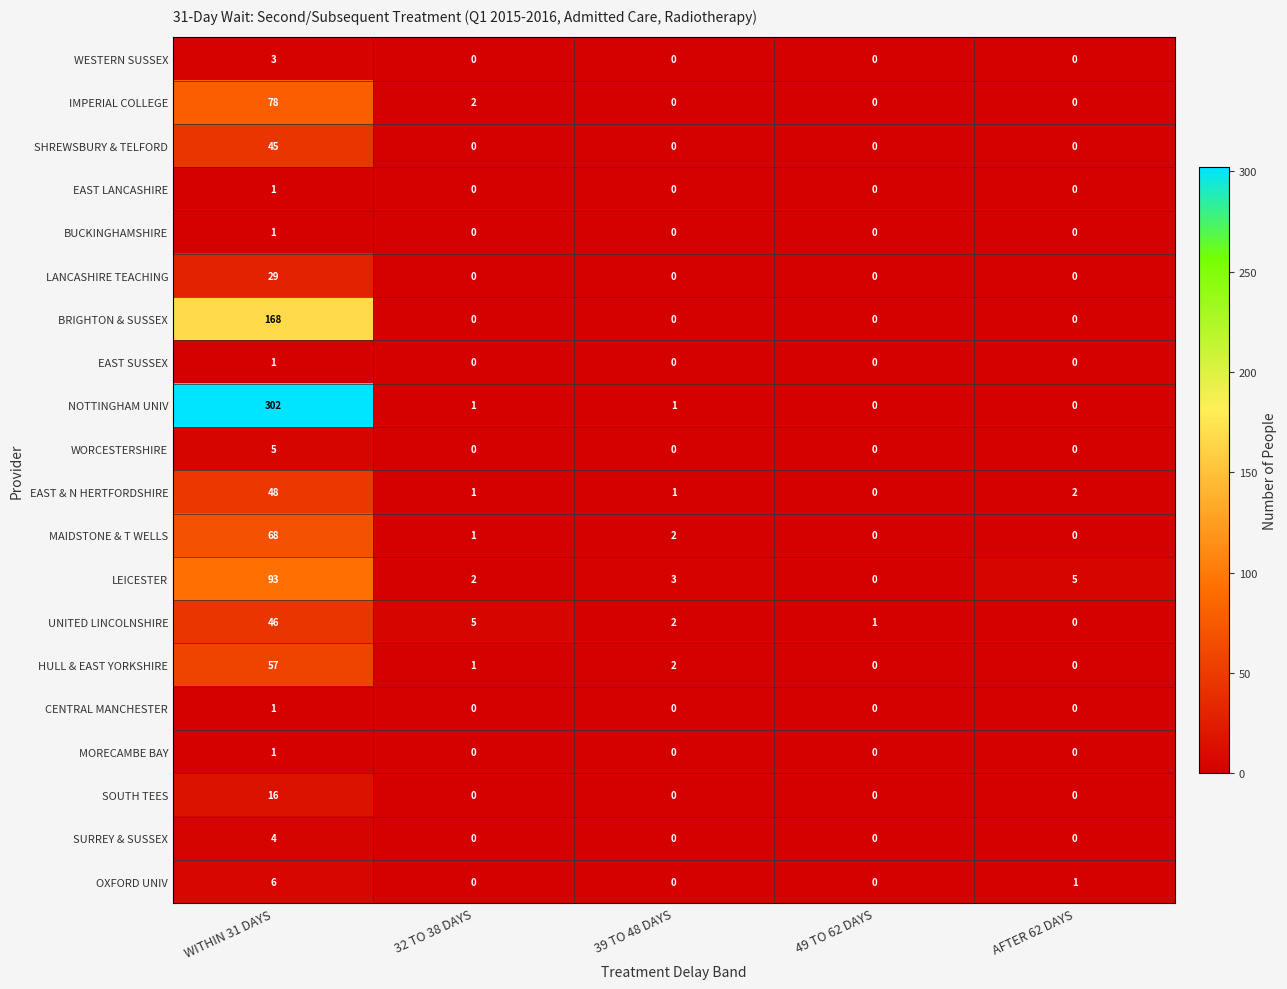

At which category is the sum across all series the highest?

WITHIN 31 DAYS